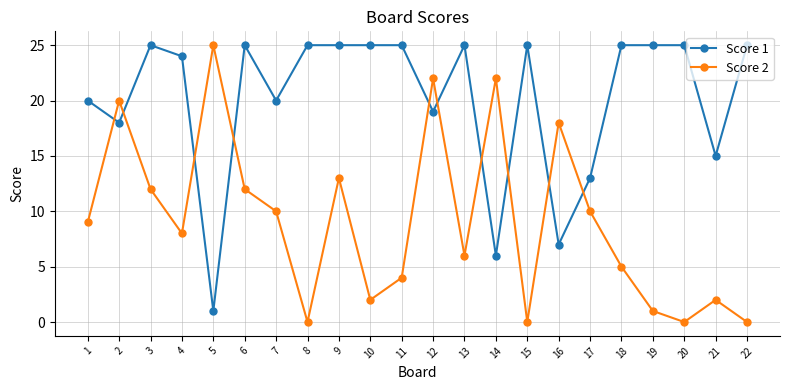

Reading left to right, extract all data points from this chart.

Score 1: 1=20	2=18	3=25	4=24	5=1	6=25	7=20	8=25	9=25	10=25	11=25	12=19	13=25	14=6	15=25	16=7	17=13	18=25	19=25	20=25	21=15	22=25
Score 2: 1=9	2=20	3=12	4=8	5=25	6=12	7=10	8=0	9=13	10=2	11=4	12=22	13=6	14=22	15=0	16=18	17=10	18=5	19=1	20=0	21=2	22=0